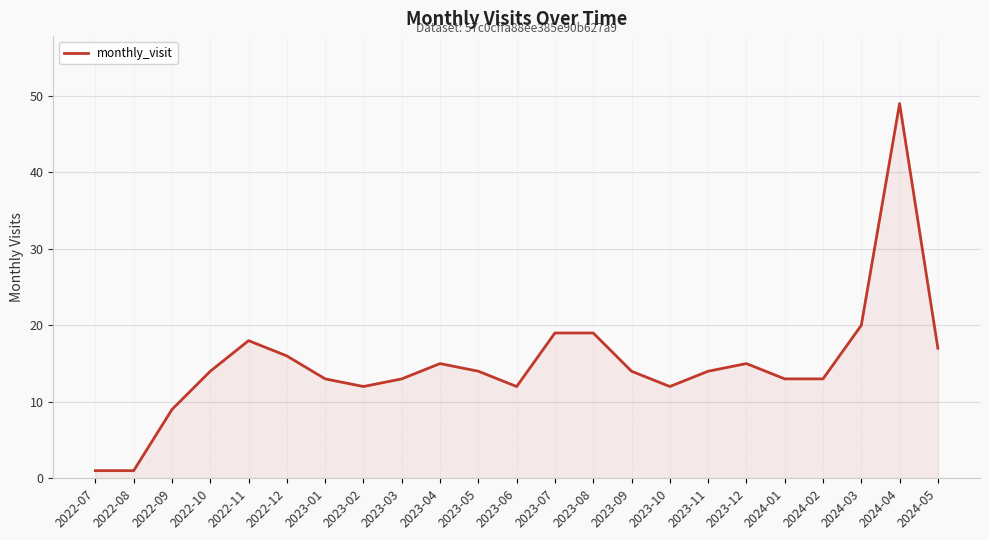

Reading right to left, what are all the values shown in this chart?

17	49	20	13	13	15	14	12	14	19	19	12	14	15	13	12	13	16	18	14	9	1	1